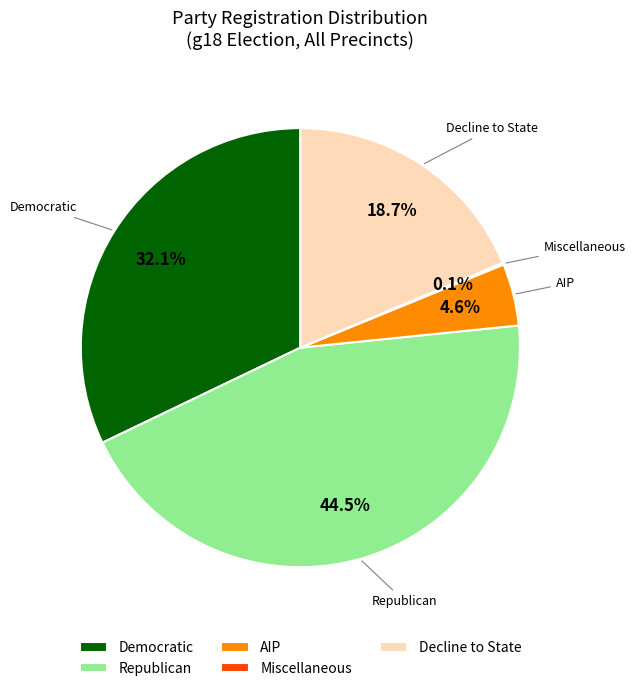

What is the largest slice in the pie chart?

Republican